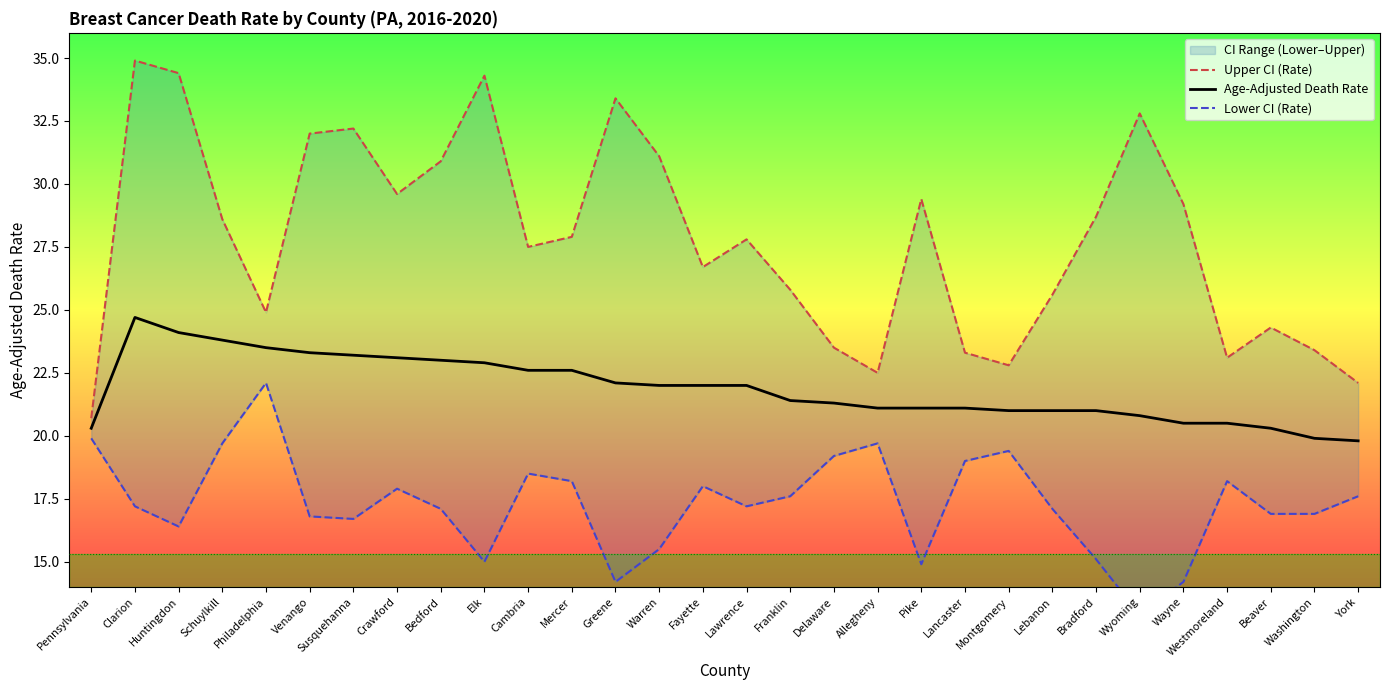

What is the approximate value of Age-Adjusted Death Rate at Mercer?

22.6